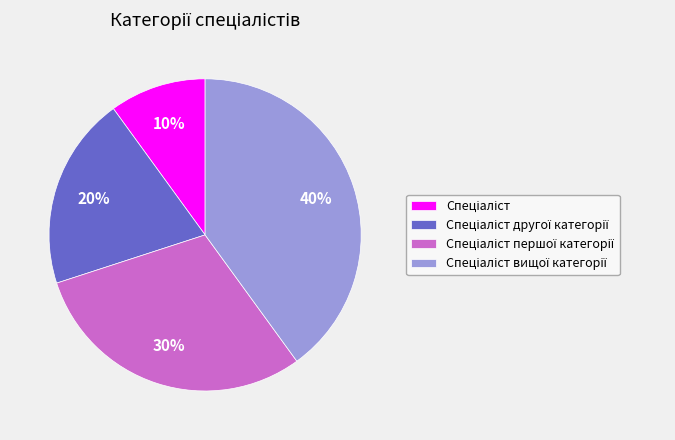

Is there a majority slice in this chart?

No